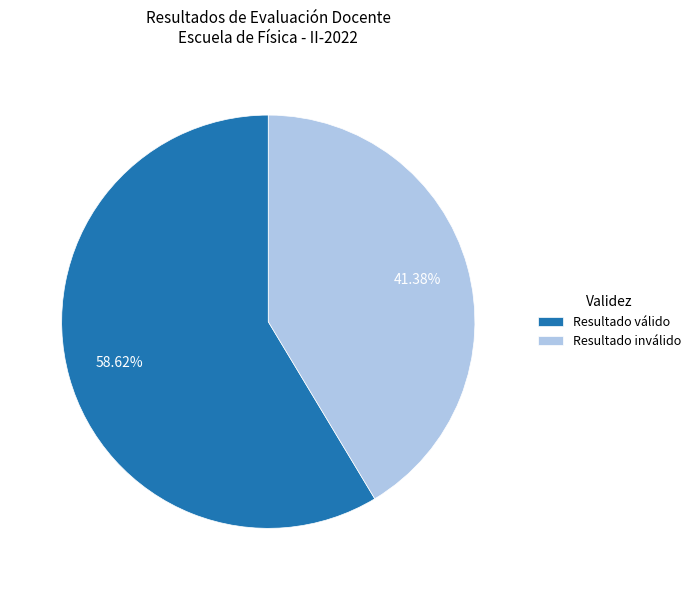

Count the number of slices in the pie.

2